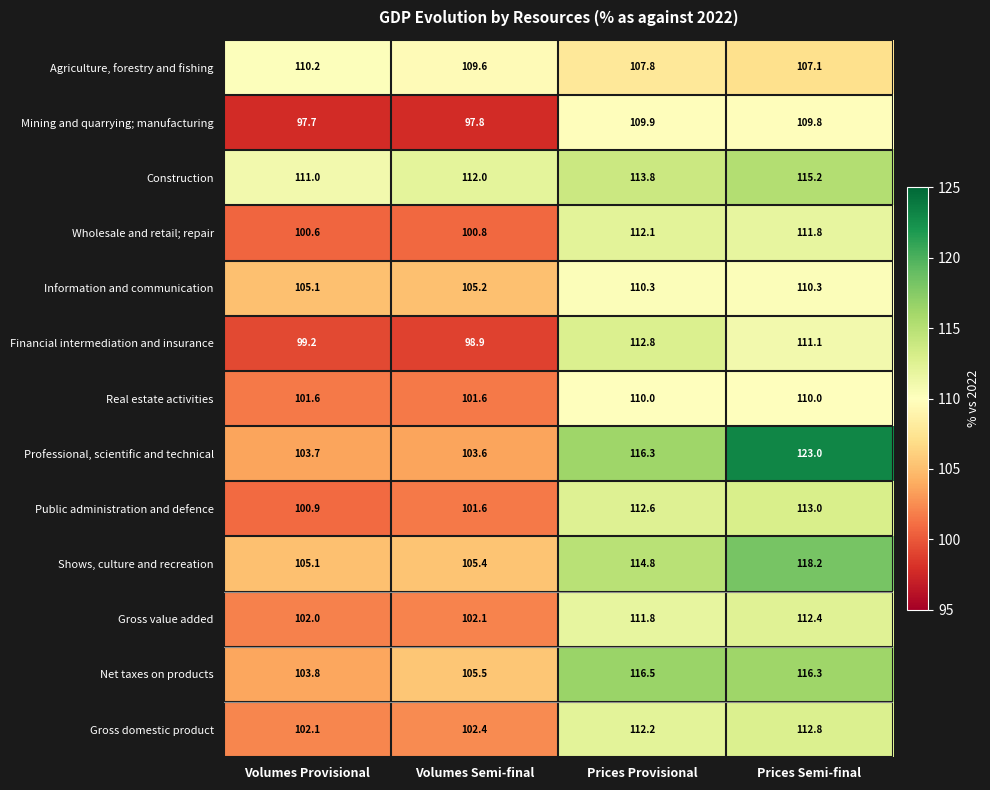

The Wholesale and retail; repair series shows 100.6 at Volumes Provisional. True or false?

True